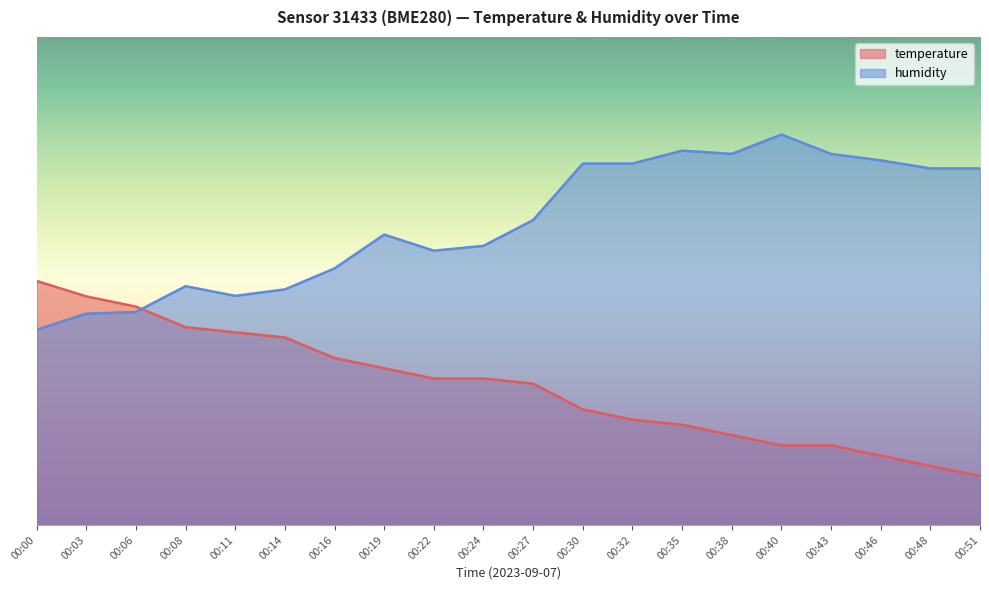

What is the average value of the humidity series?

61.8